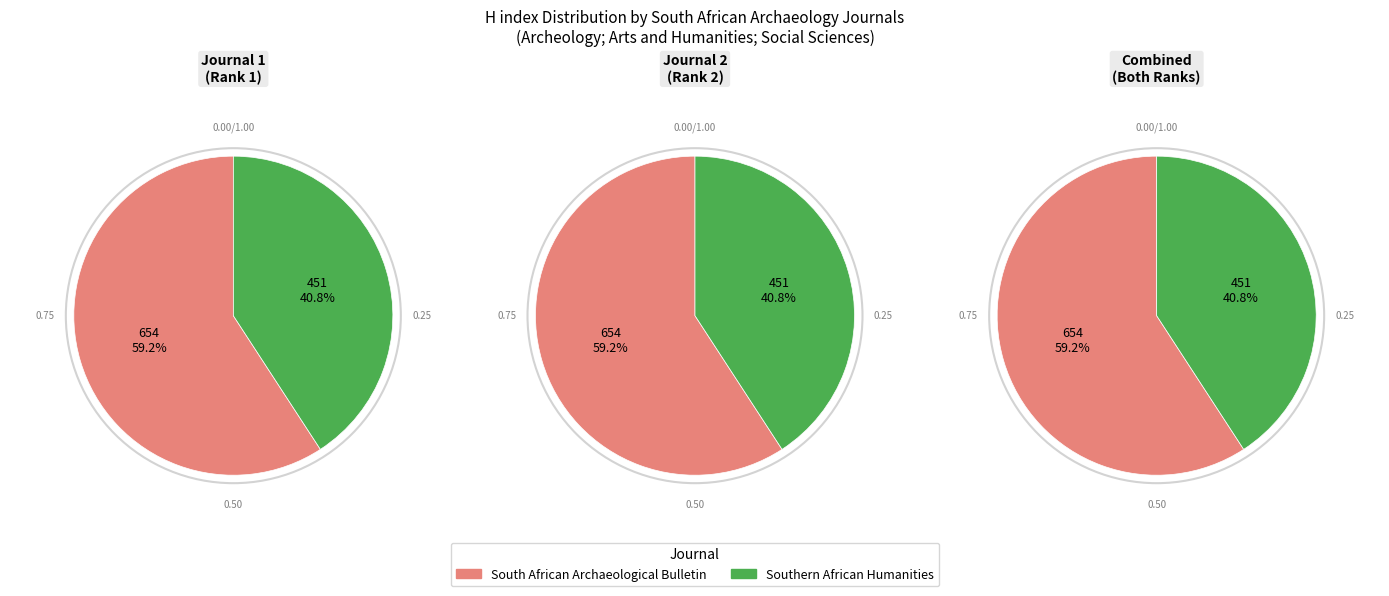

How many segments does this pie chart have?

2